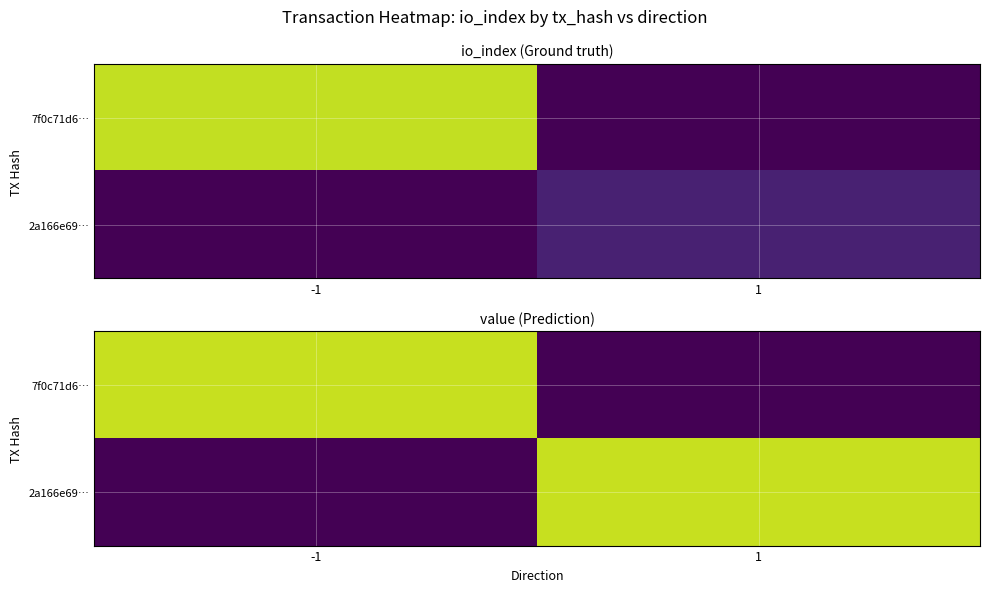

How many series are shown in this chart?

2